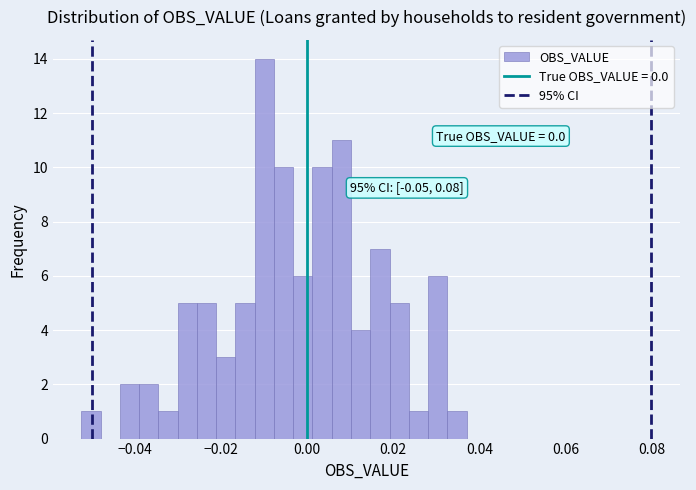

Around what value on the x-axis is the tallest bar? Give the approximate position of its centre, as read against the axis.

-0.010